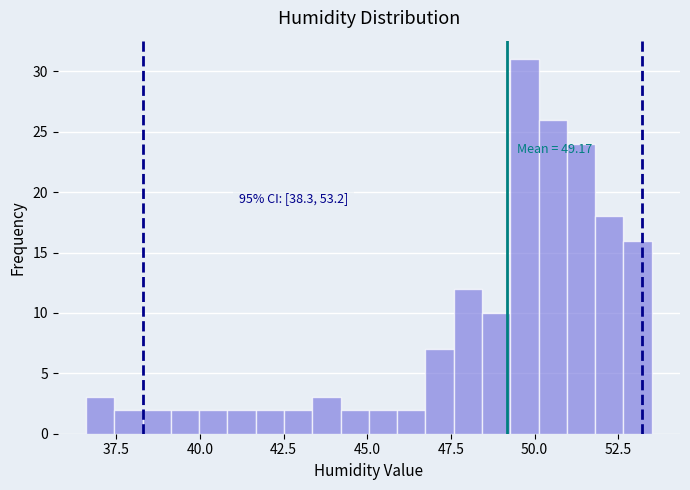

Around what value on the x-axis is the tallest bar? Give the approximate position of its centre, as read against the axis.

49.5